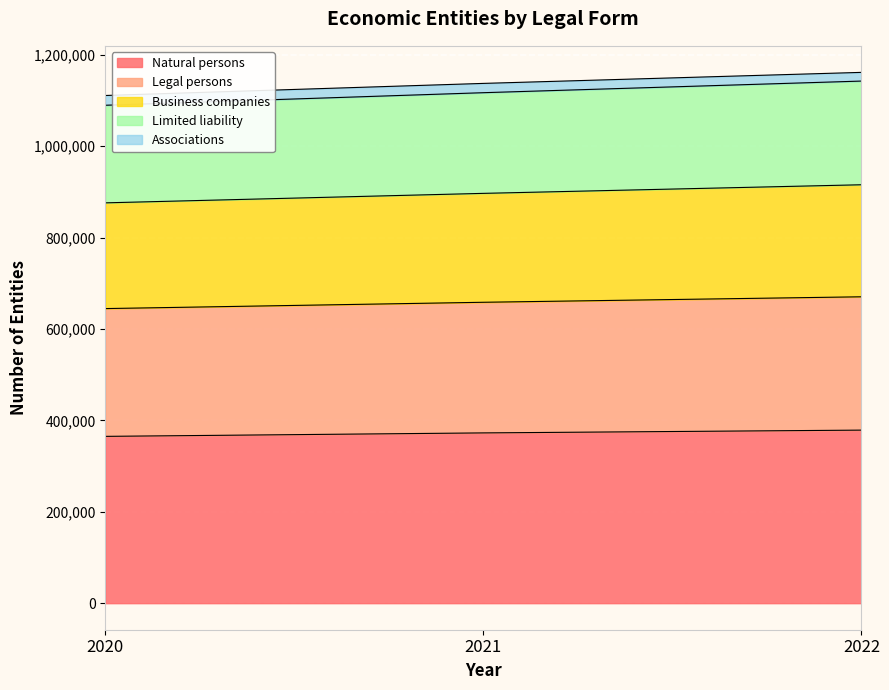

What is the highest value of the Natural persons series?

378661